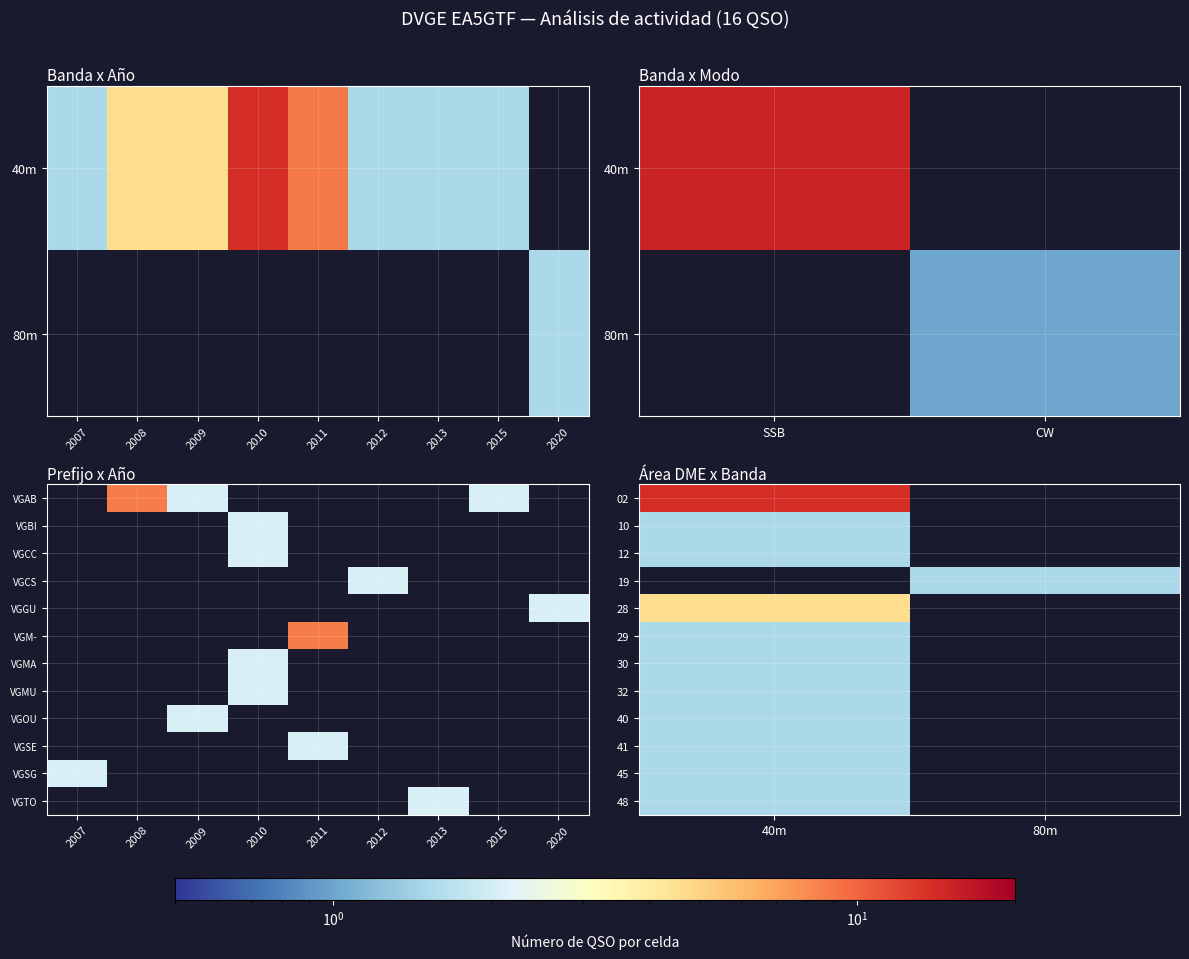

What is the difference between the 02 values at 80m and 40m?

4